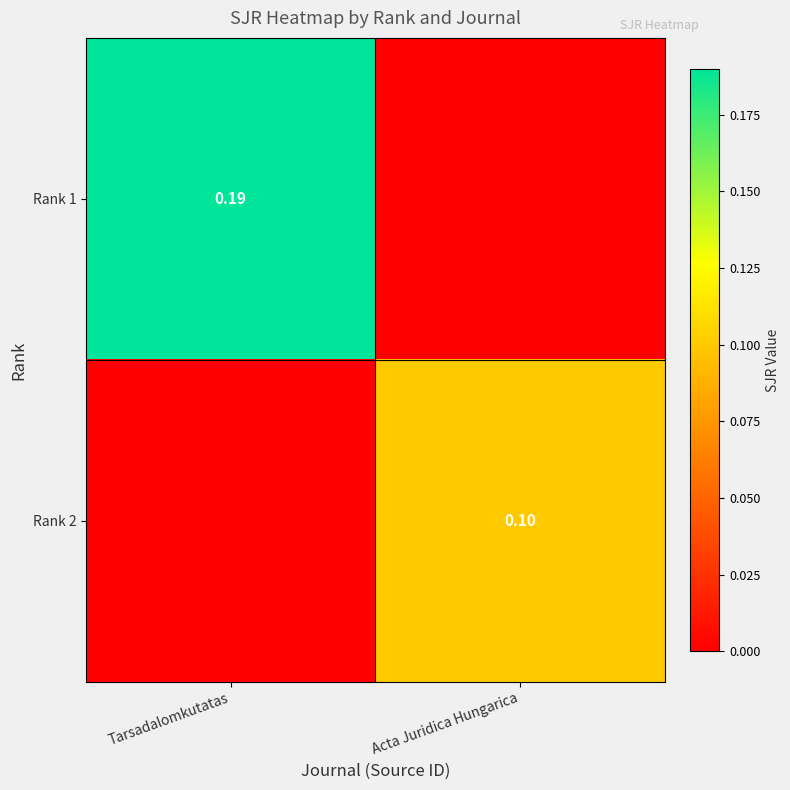

How many categories are shown in the chart?

2